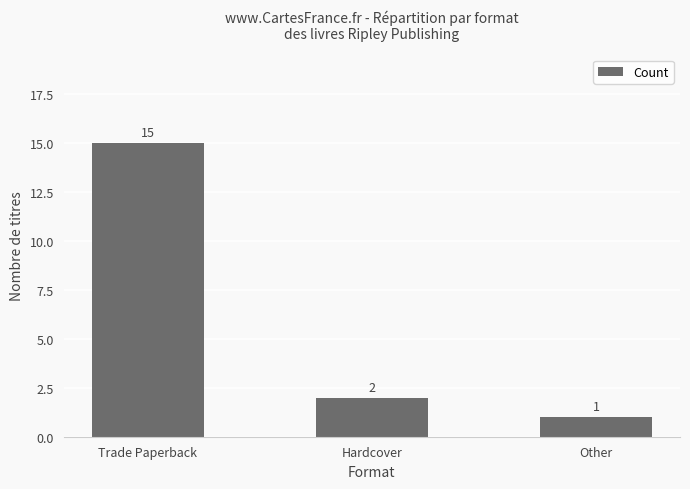

Which has a higher value, Hardcover or Trade Paperback?

Trade Paperback